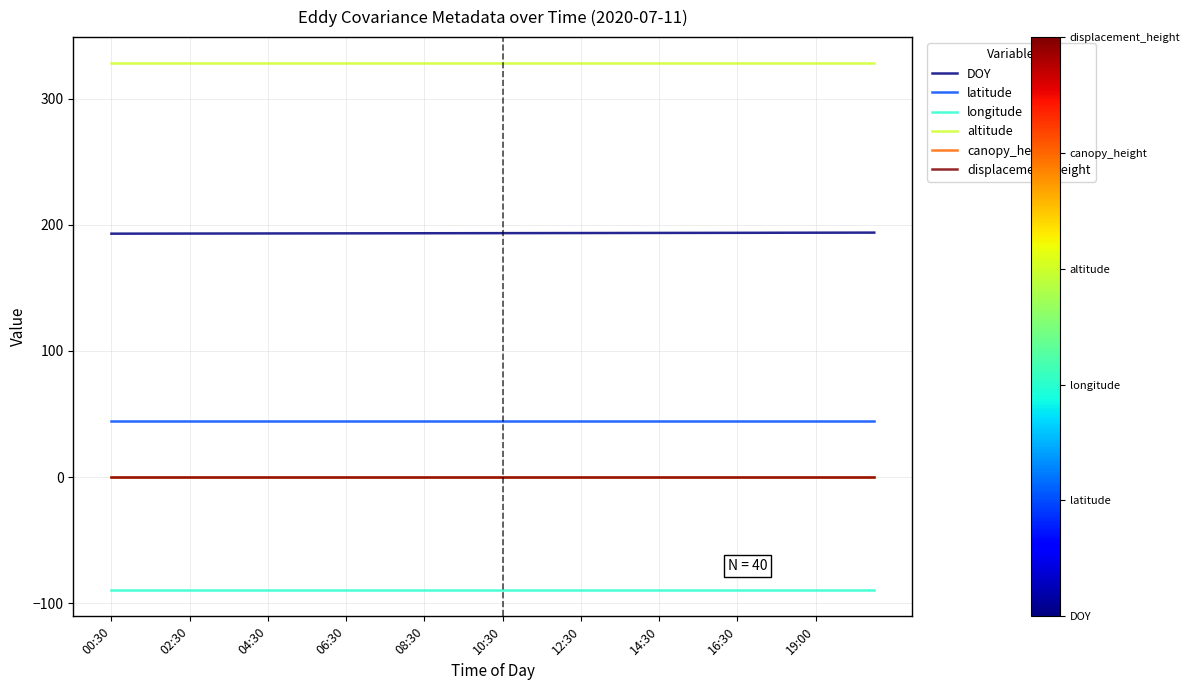

True or false: canopy_height and DOY intersect in this chart.

False